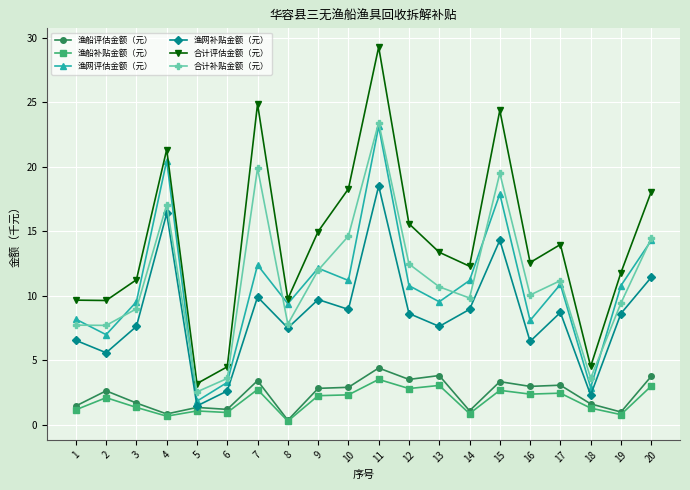

Does the chart have visible grid lines?

Yes